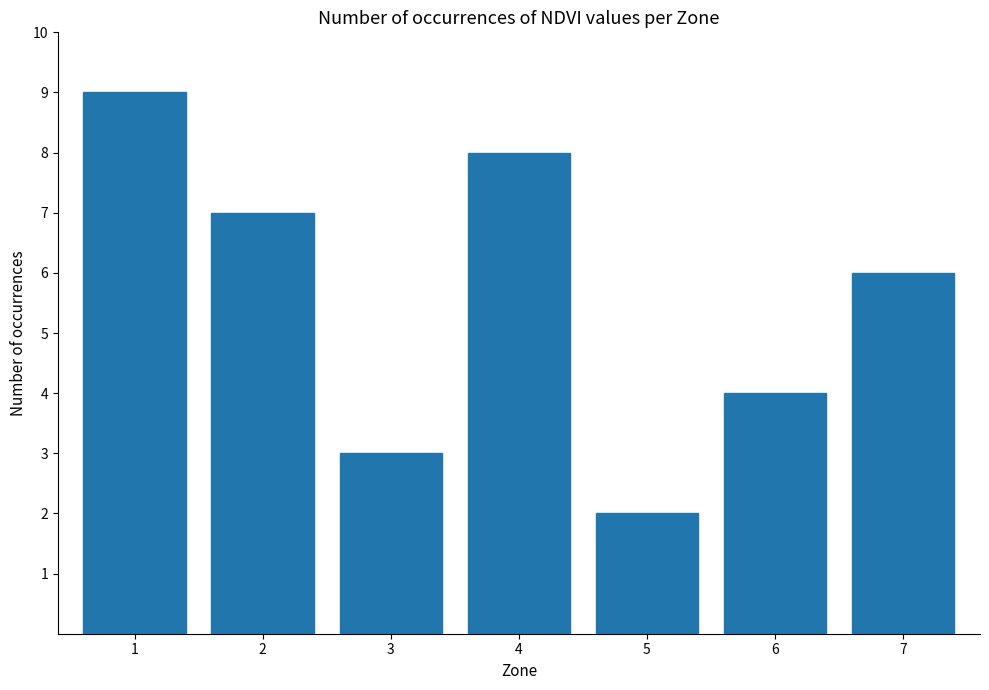

Approximately how many times larger is the value at 1 compared to 4?

1.1